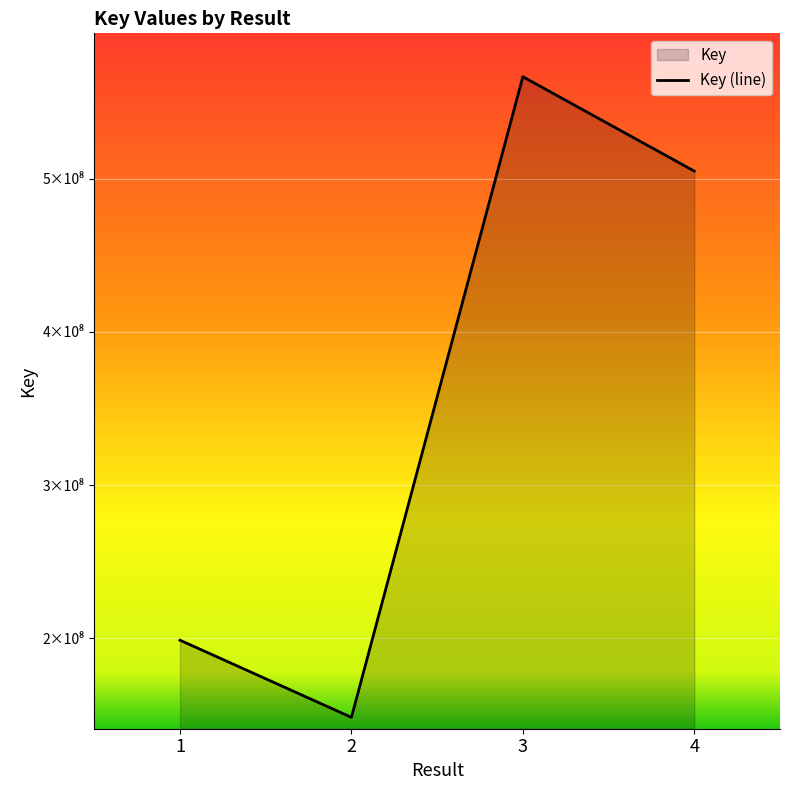

Reading left to right, what are all the values shown in this chart?

1=198765552	2=148389793	3=566625386	4=505004160